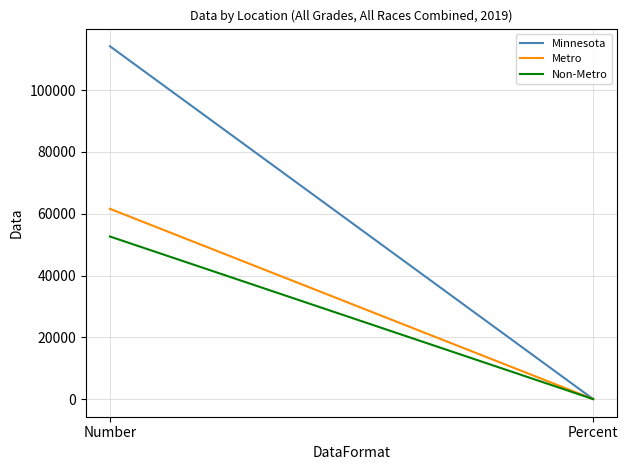

Is it true that Metro equals 61585.0 at Number?

True